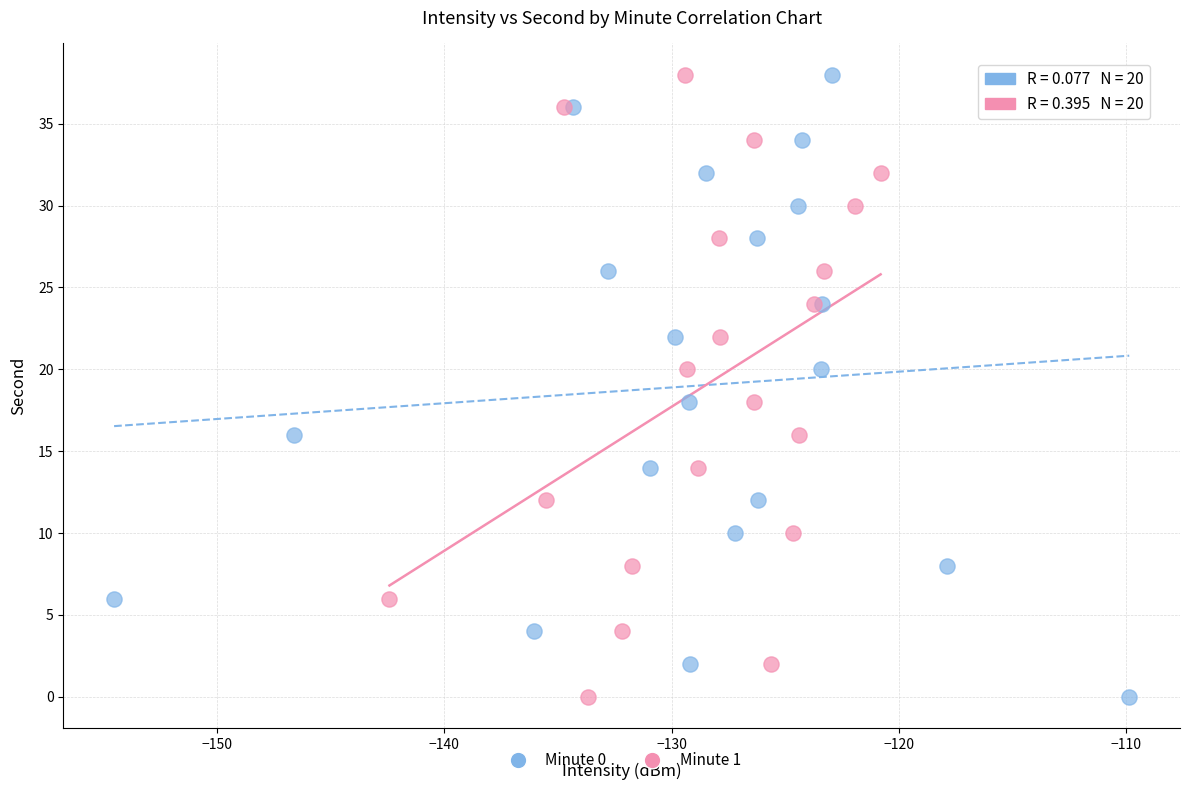

What are all the series names shown in the legend?

Minute 0, Minute 1